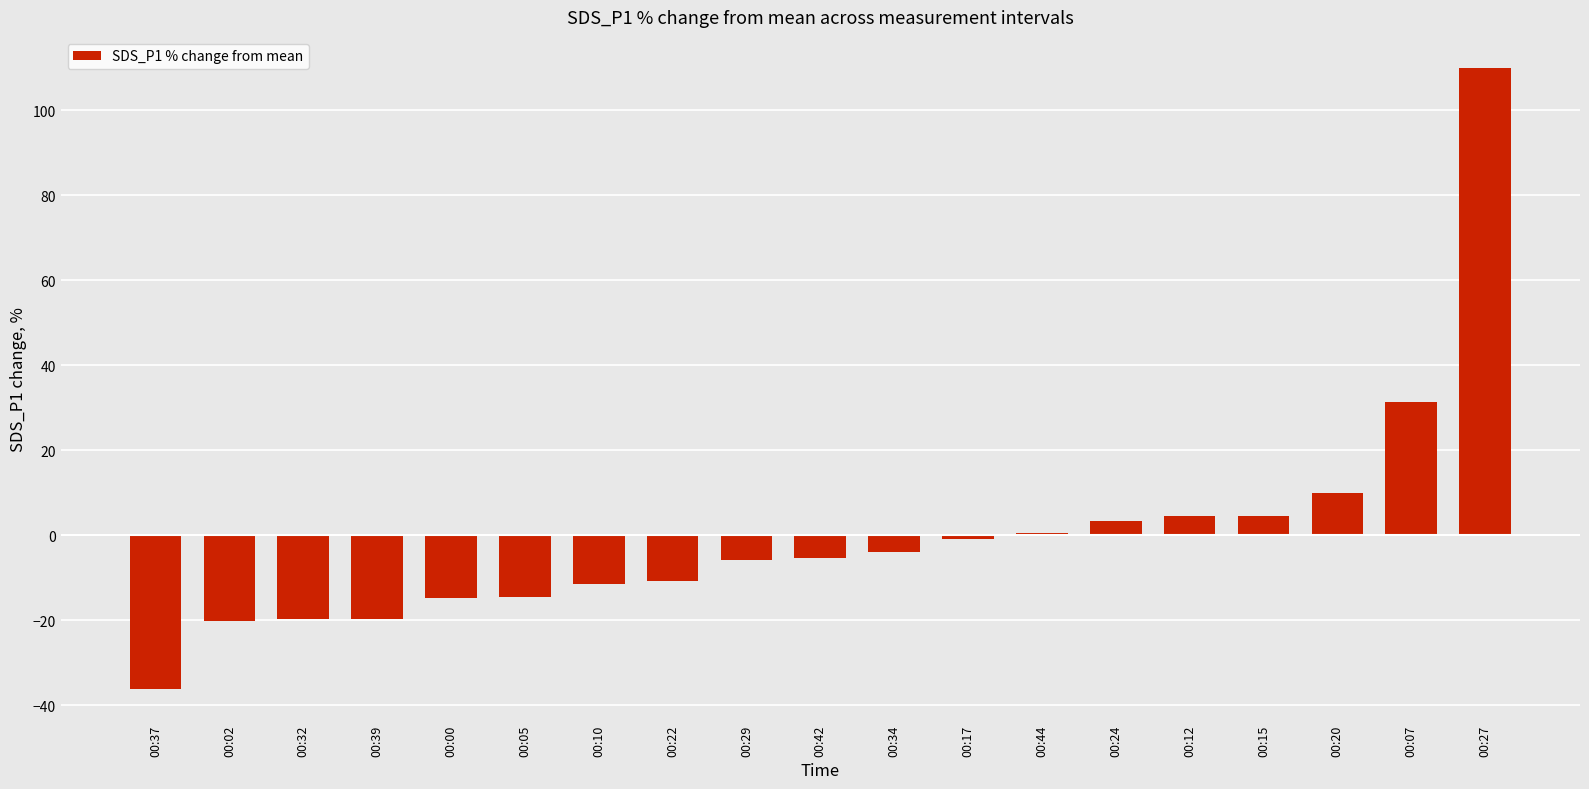

The value at 00:00 is -14.9. True or false?

True